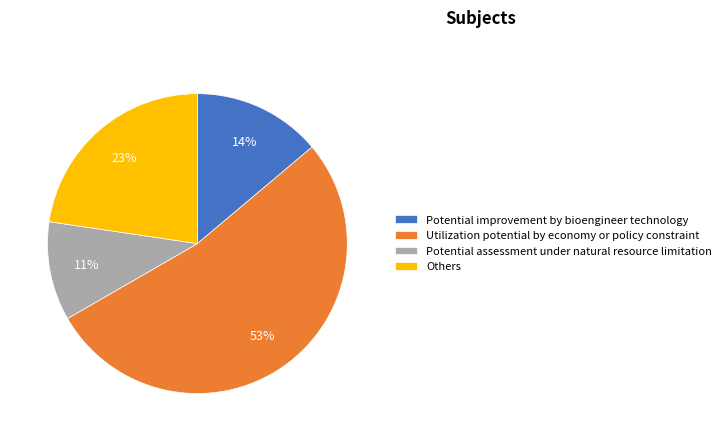

Rank the categories by value from lowest to highest.

Potential assessment under natural resource limitation, Potential improvement by bioengineer technology, Others, Utilization potential by economy or policy constraint